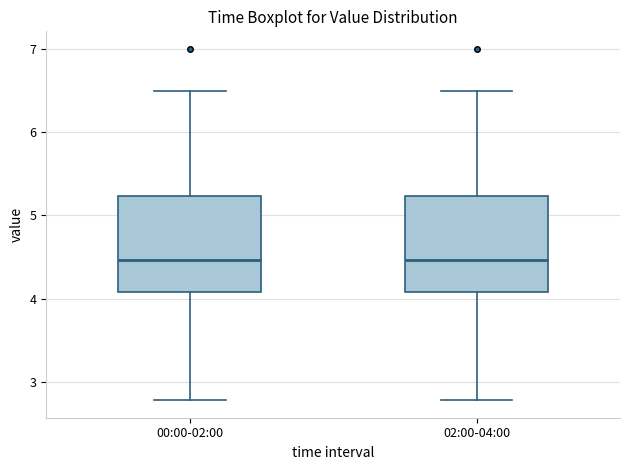

Where does the lower whisker of the box for 00:00-02:00 end on the y-axis? The values are not printed on the chart, so give them approximately, as read against the axis.

2.8